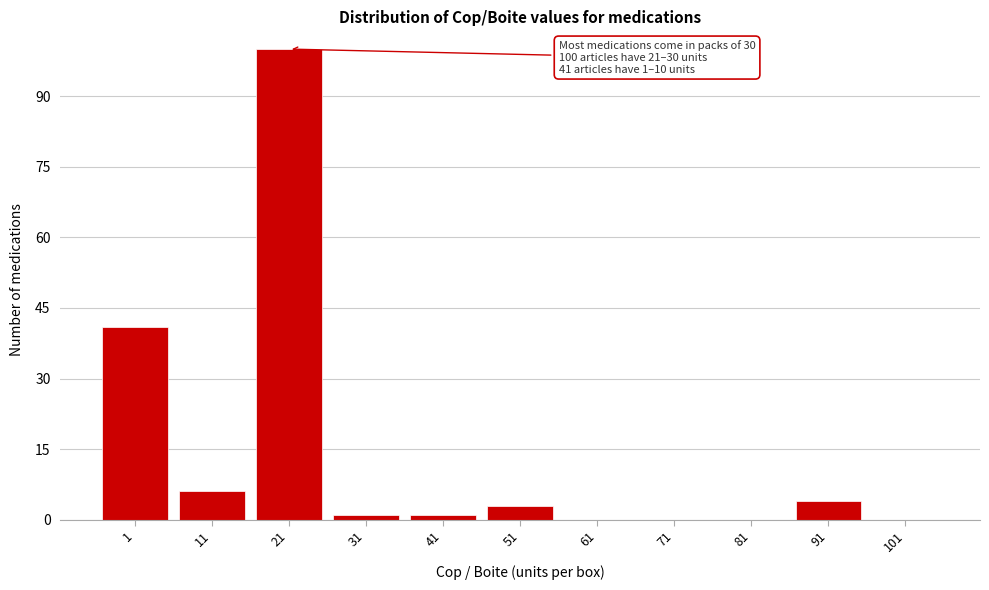

Reading left to right, list all the values displayed in this chart.

1=41	11=6	21=100	31=1	41=1	51=3	61=0	71=0	81=0	91=4	101=0